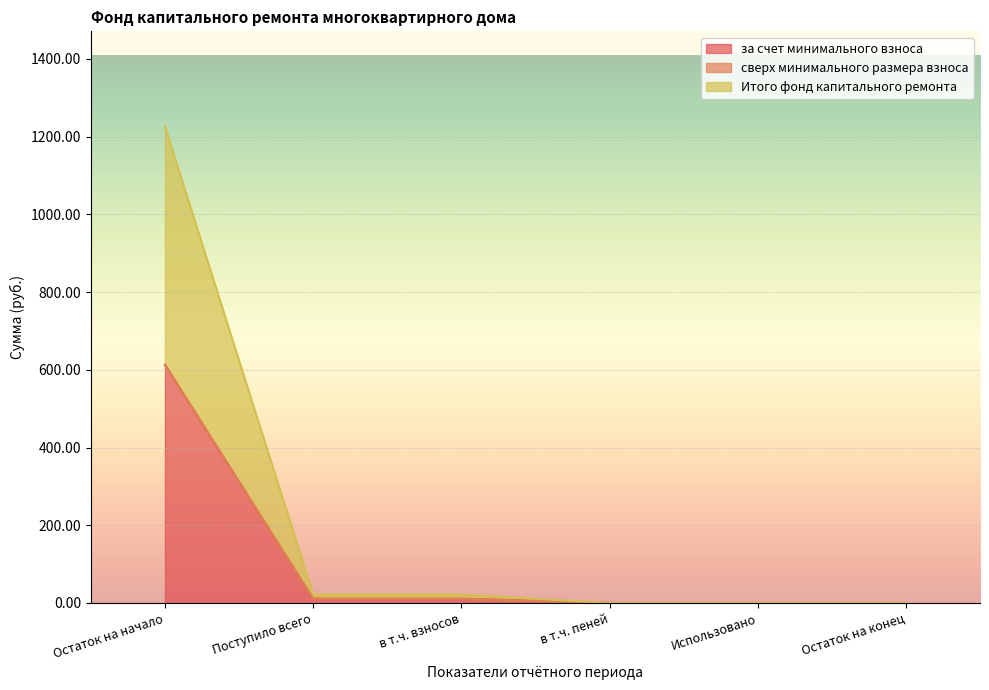

True or false: Итого фонд капитального ремонта and за счет минимального взноса cross at least once.

False